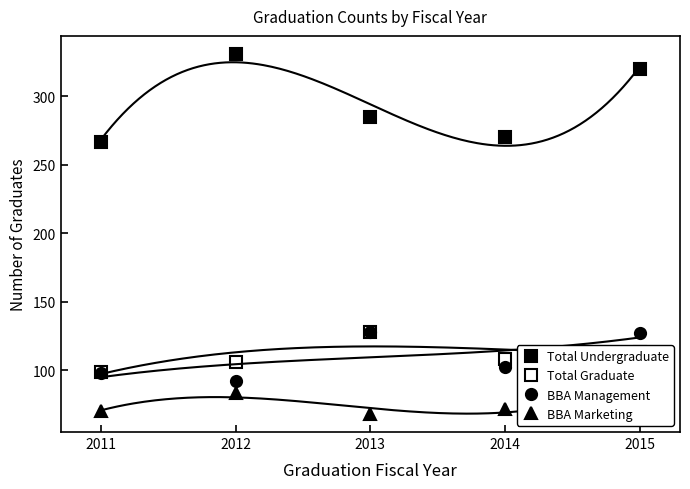

Between 2011 and 2013, which is larger?

2013